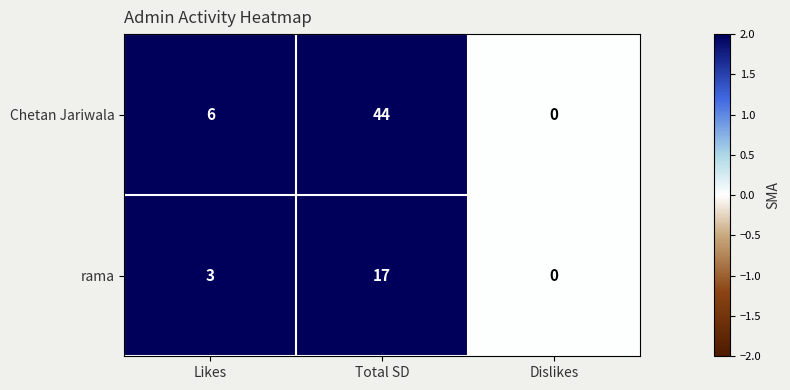

Count the rama values in the range 0 to 17.

3